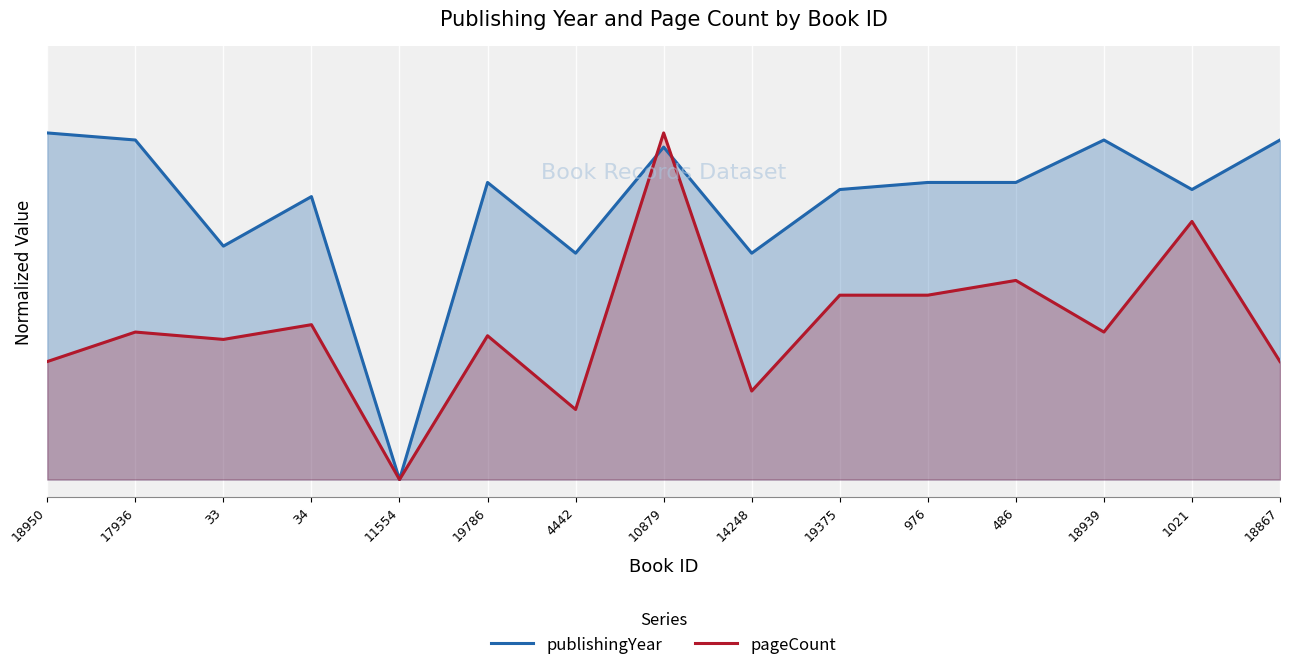

After their last crossing, which series has the higher values: pageCount or publishingYear?

publishingYear